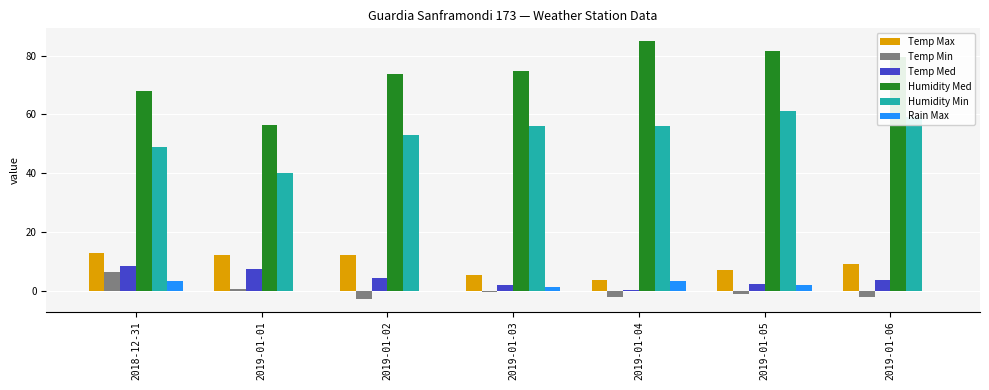

Is the value of Rain Max at 2019-01-02 greater than the value of Humidity Min at 2019-01-04?

No